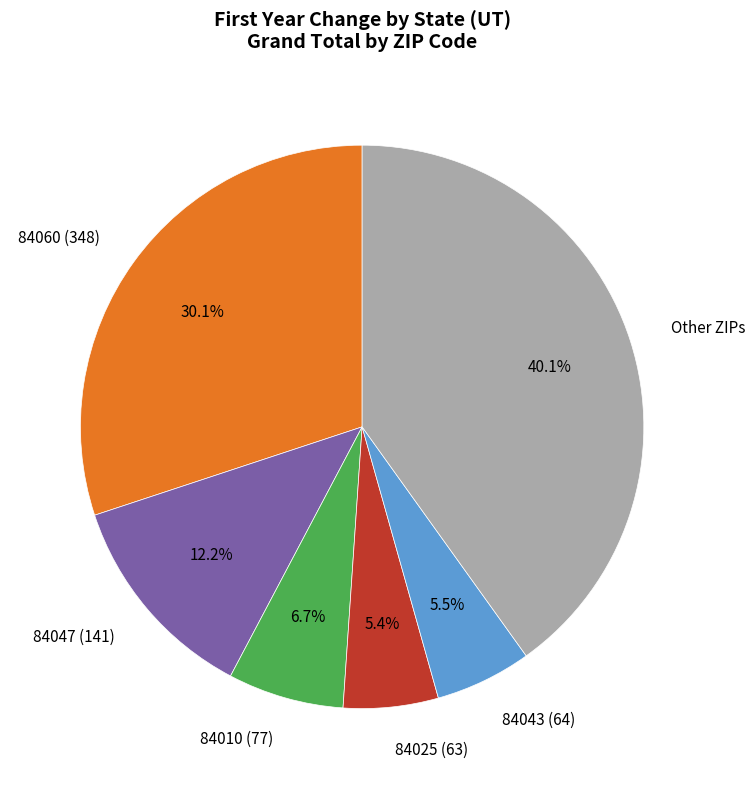

How much of the chart is everything except 84010 (77)?

93.3%